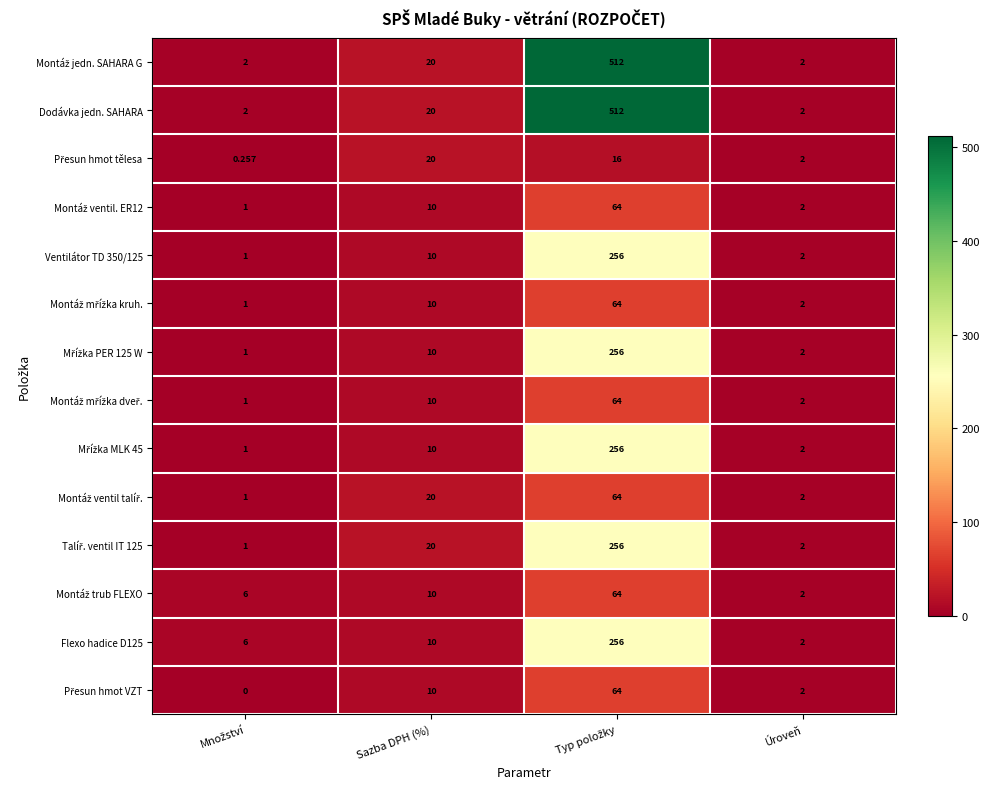

Where is Dodávka jedn. SAHARA nearest to the value 257?

Sazba DPH (%)